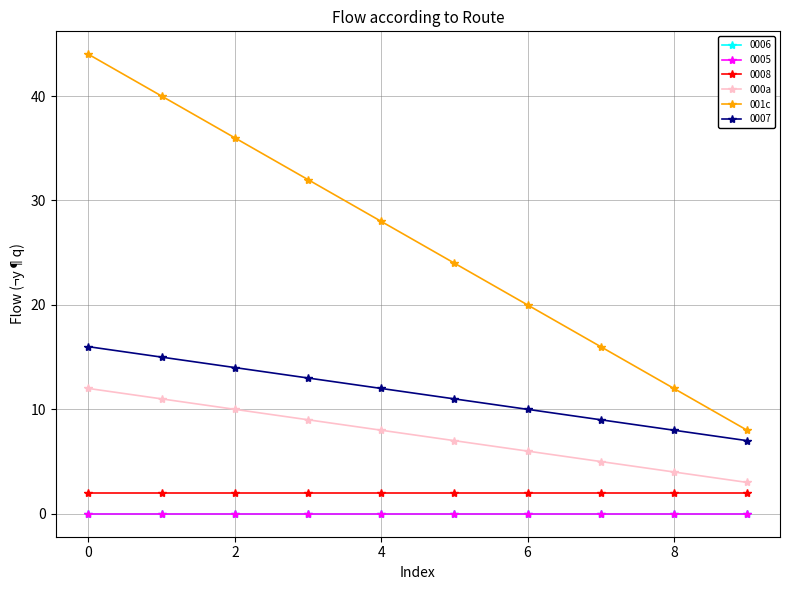

What is the label of the 1st point from the right?

9